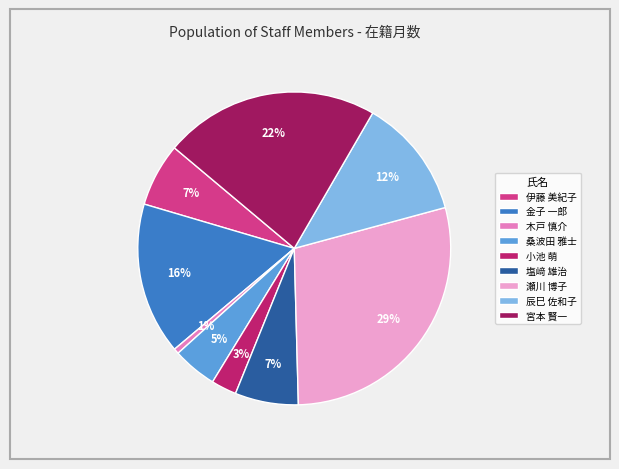

Is there a majority slice in this chart?

No